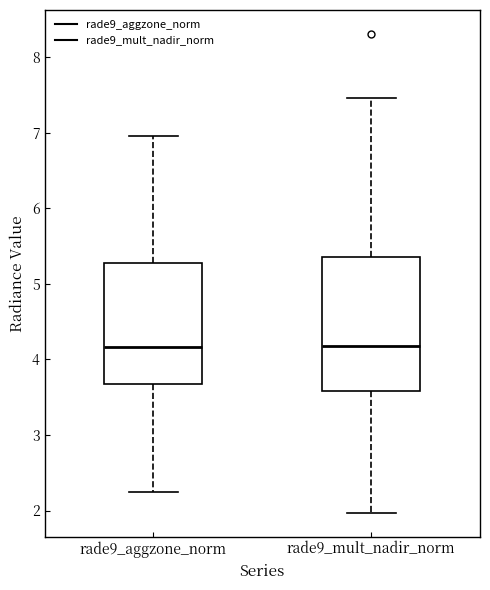

Which box is the tallest, from its lower edge to its upper edge?

rade9_mult_nadir_norm